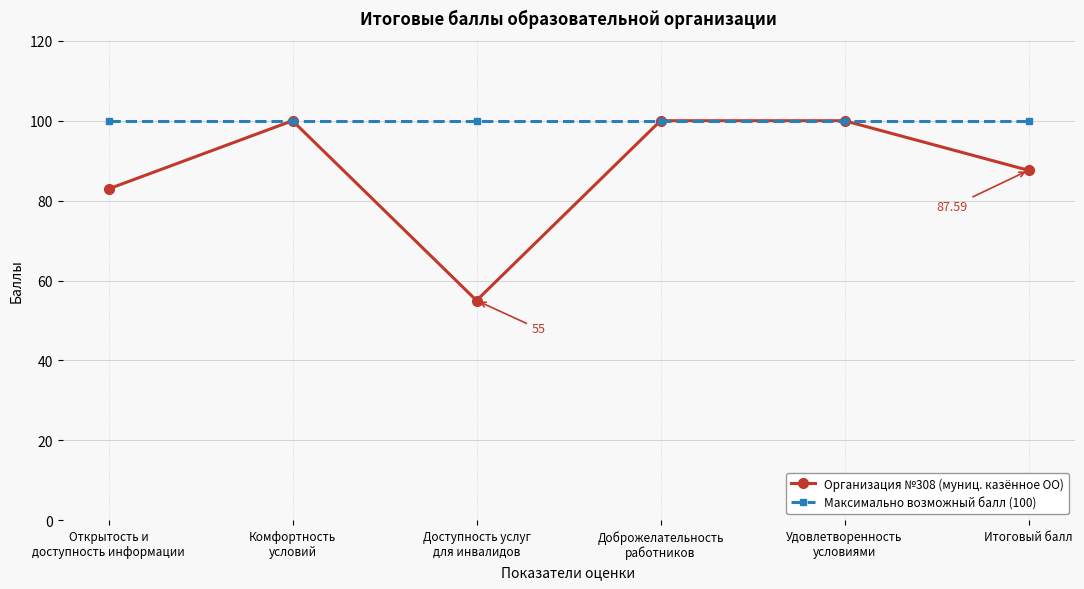

How many lines are shown in the chart?

2